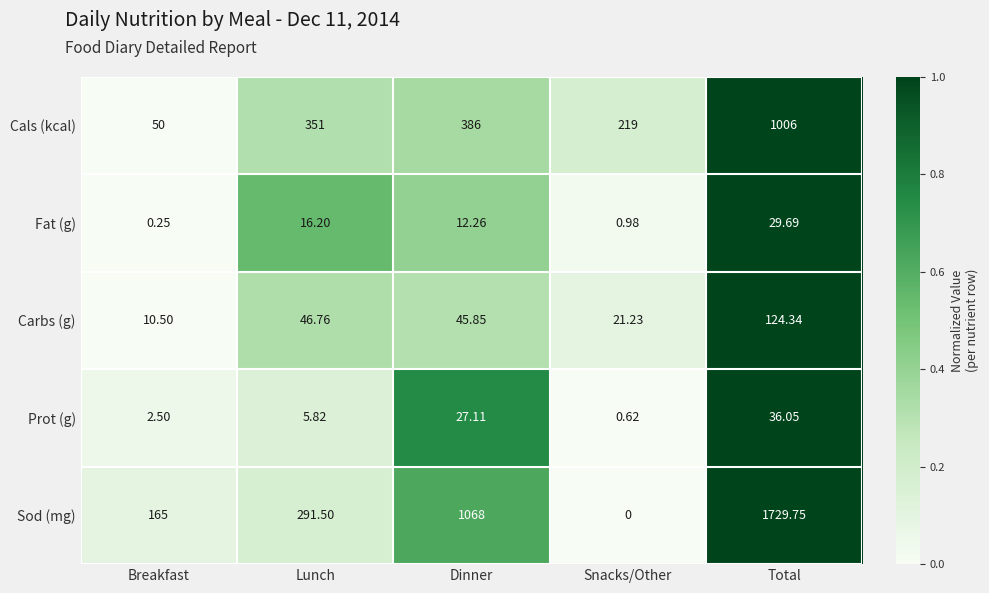

Is the value of Prot (g) at Total greater than the value of Sod (mg) at Snacks/Other?

Yes